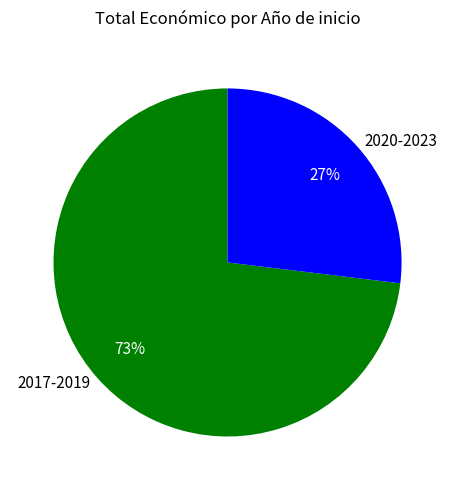

Which has a higher value, 2020-2023 or 2017-2019?

2017-2019